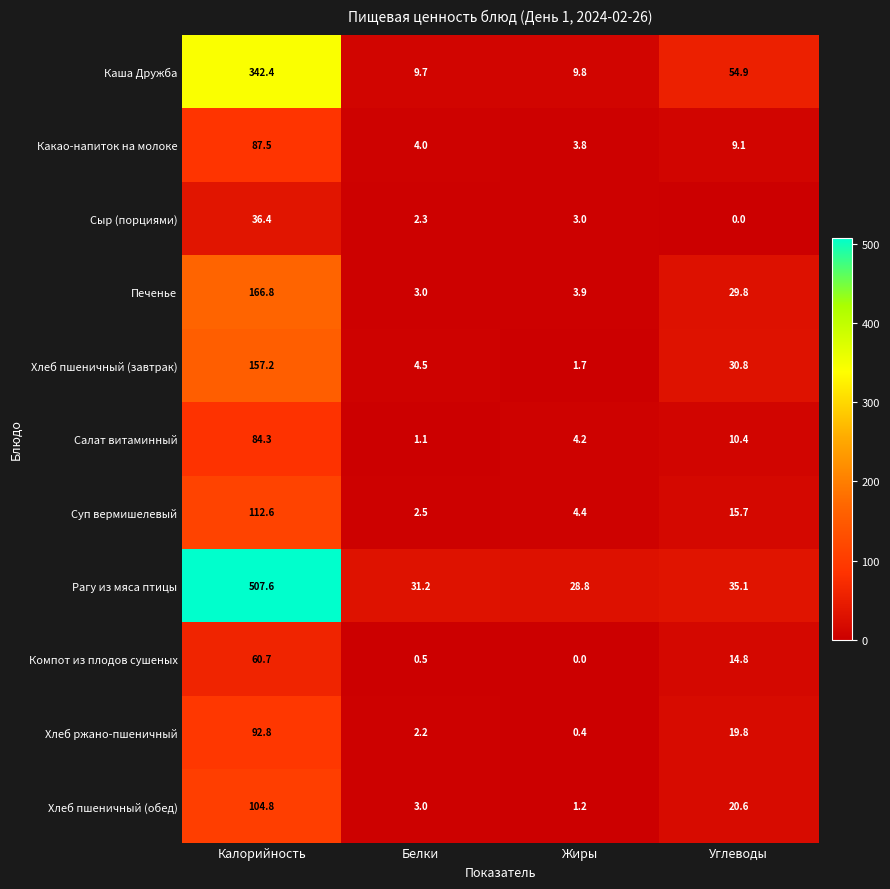

The Компот из плодов сушеных series shows -23.3 at Жиры. True or false?

False